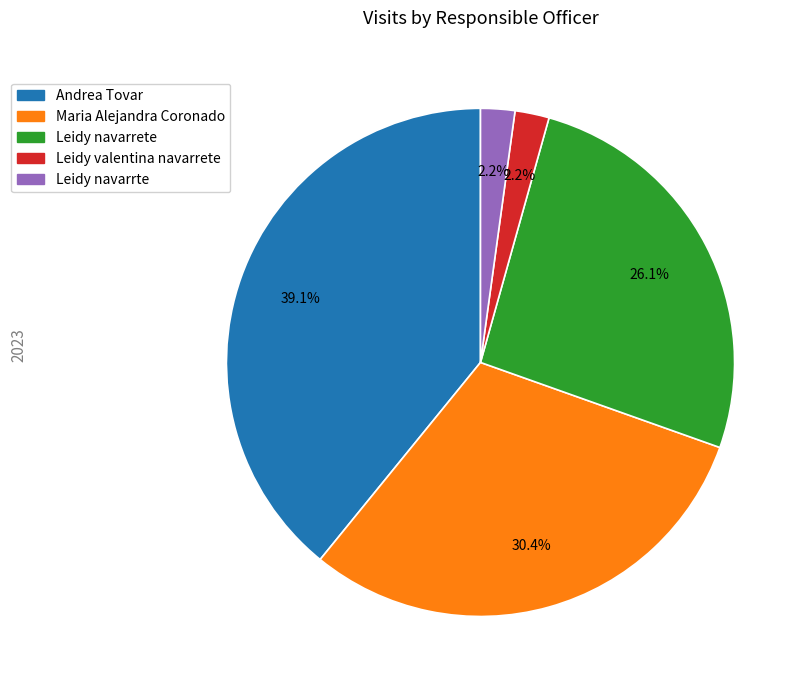

Is there any slice that represents more than half of the pie?

No